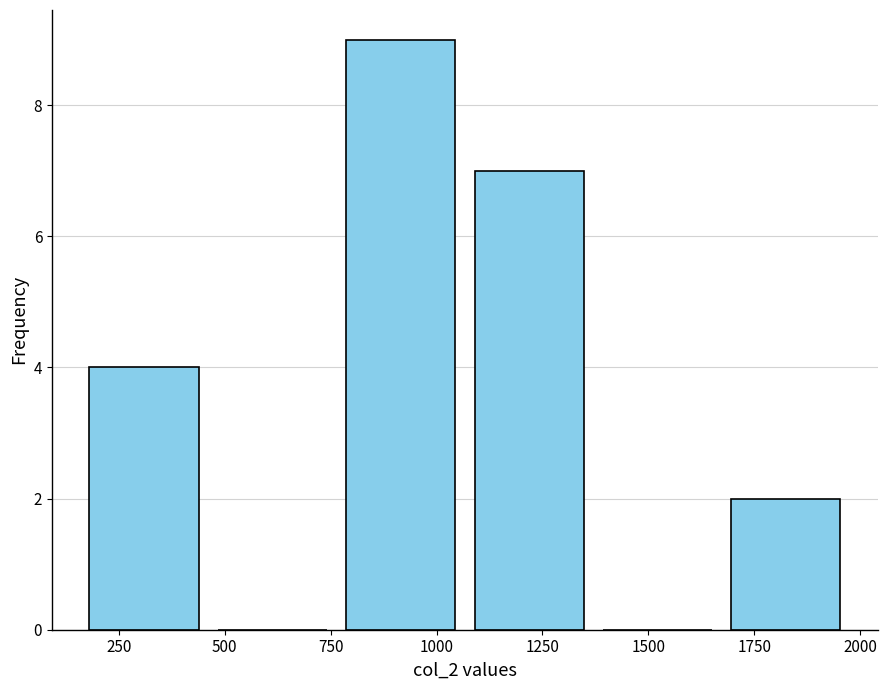

Over which range of the x-axis is the bar tallest?

750 to 1050